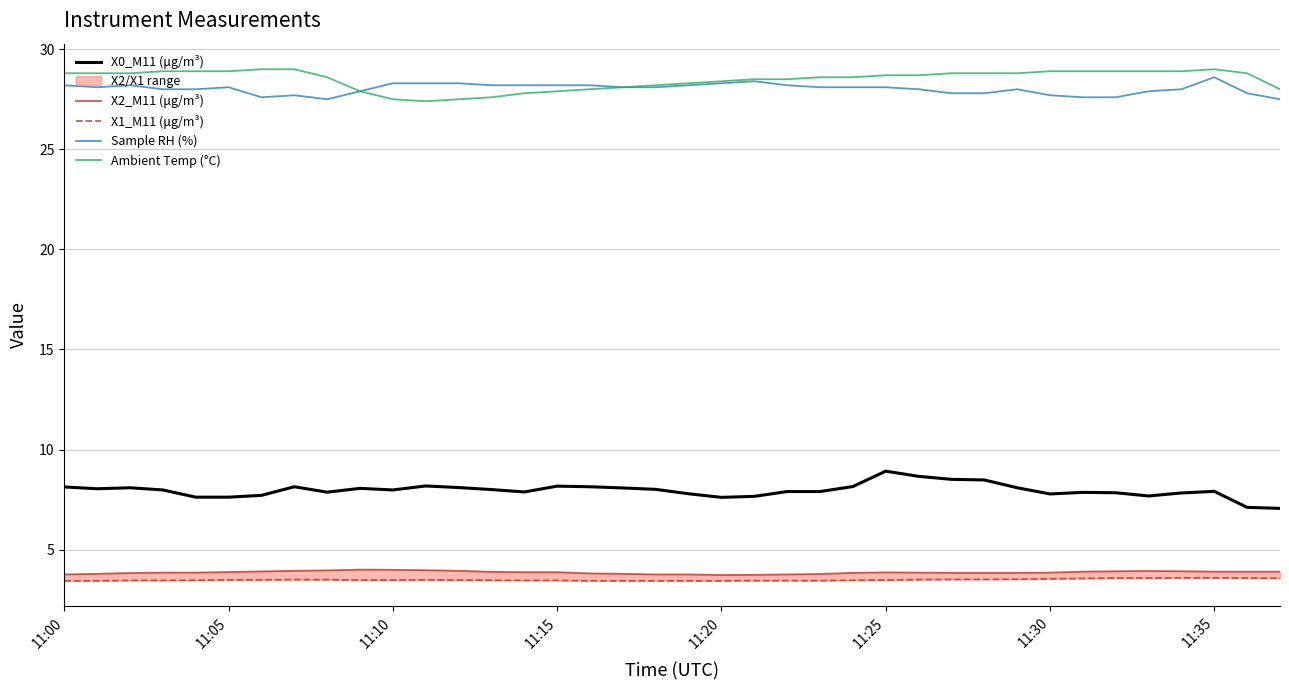

The value of Ambient Temp (°C) at 11:10 is 27.5. True or false?

True